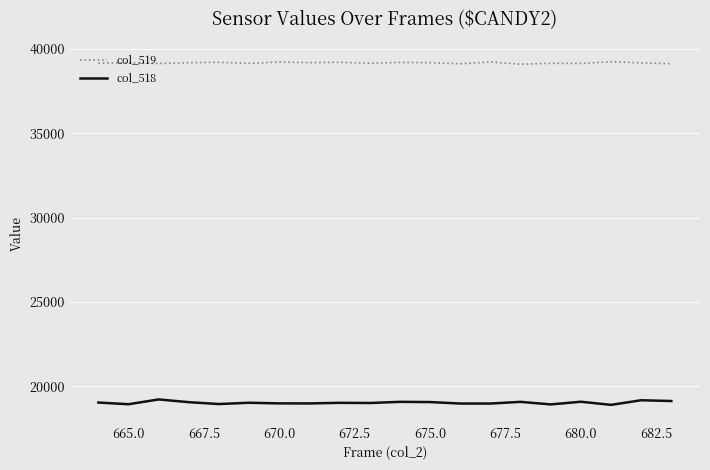

Which series has the largest range (max minus min)?

col_518